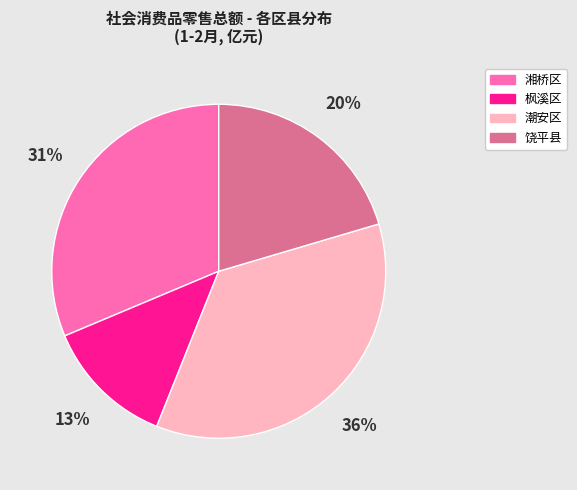

Is the sum of 湘桥区 and 饶平县 greater than half?

Yes